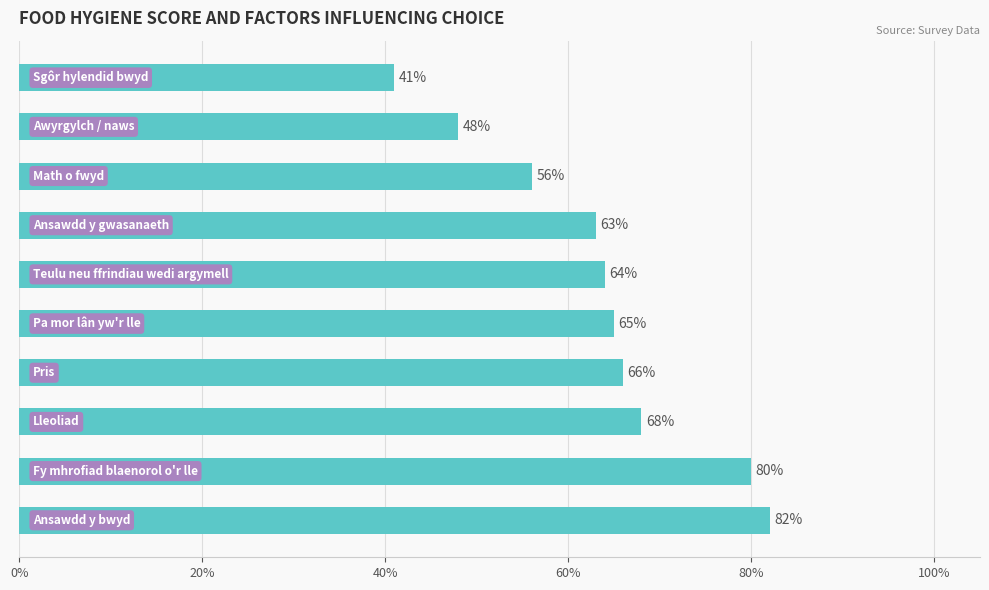

What is the difference between the second highest and second lowest values?

32